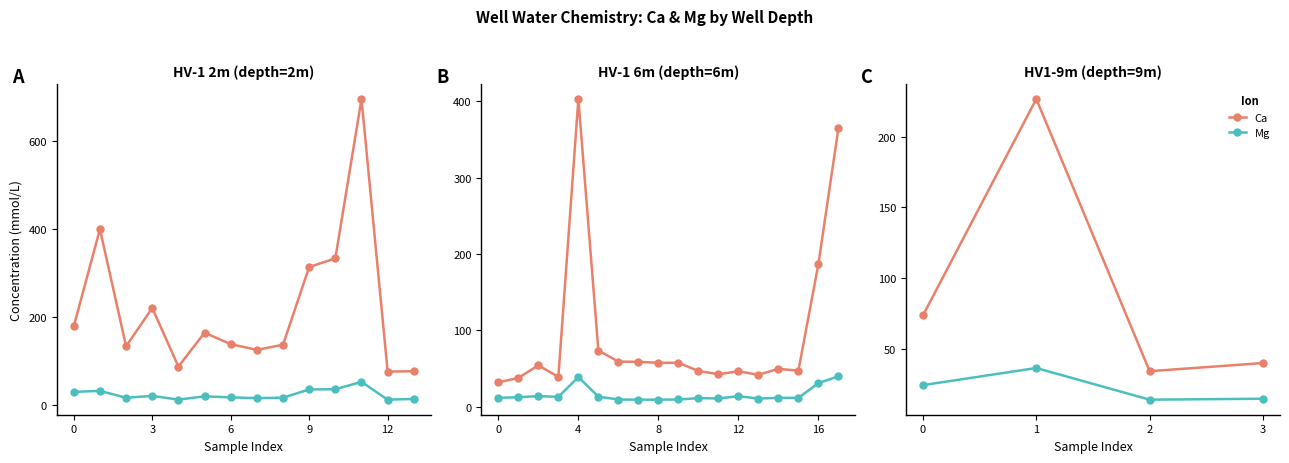

Which series has the widest spread of values?

Ca